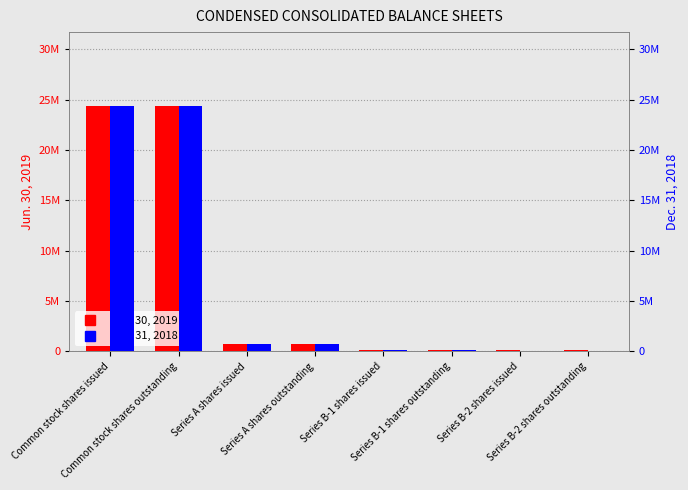

How many groups of bars are there?

8